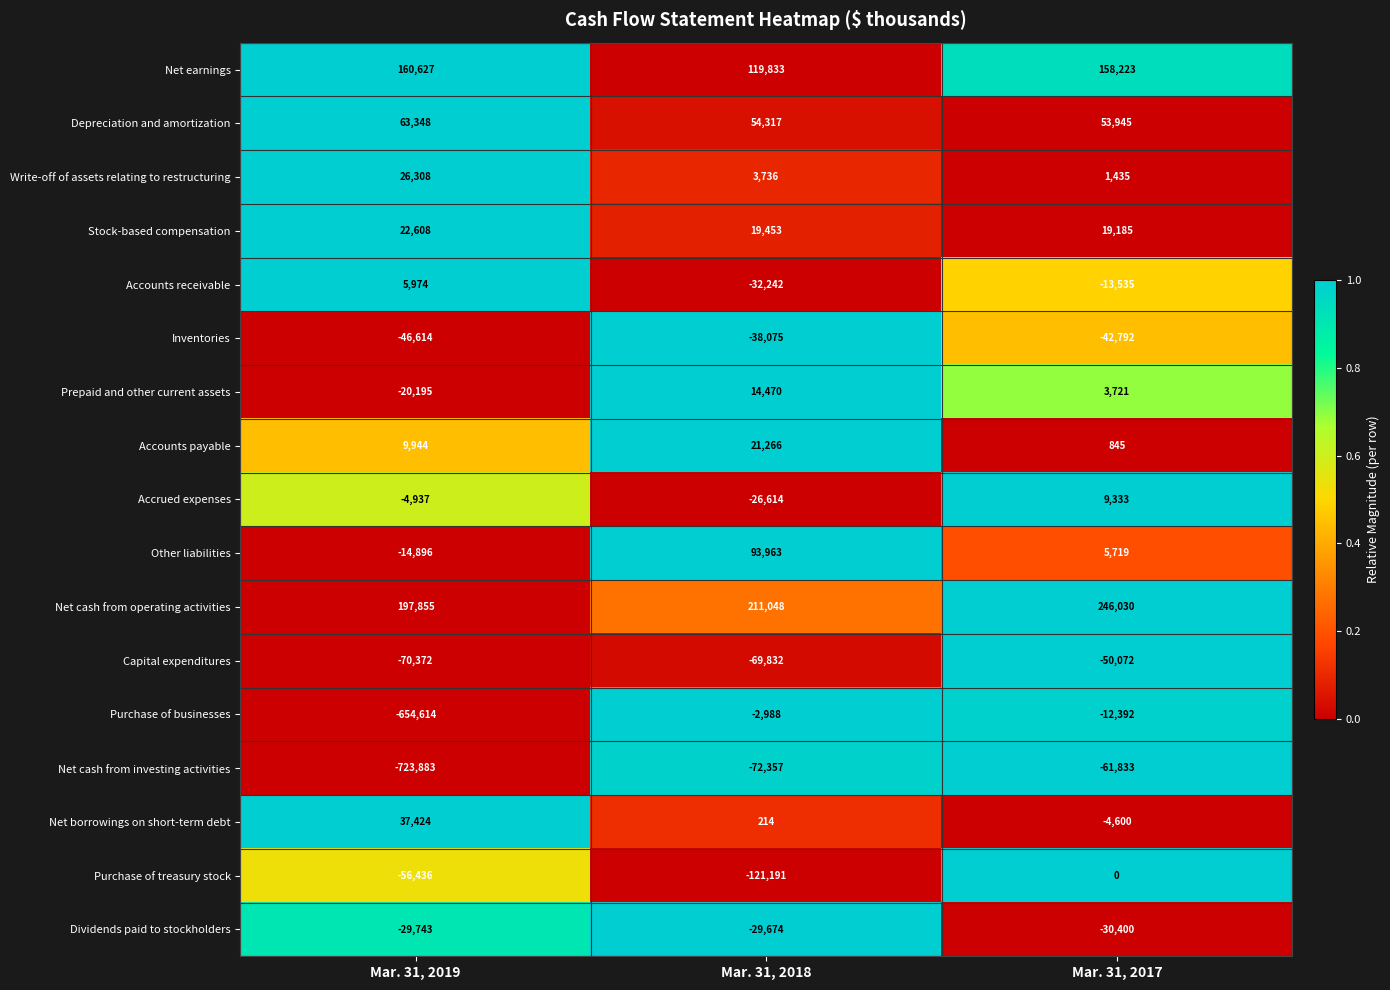

What is the minimum value for Write-off of assets relating to restructuring?

1435